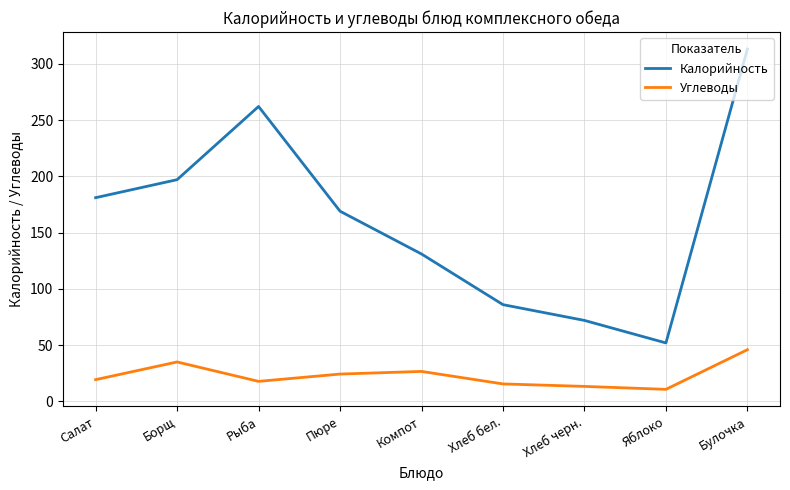

What position from the right is Рыба?

7